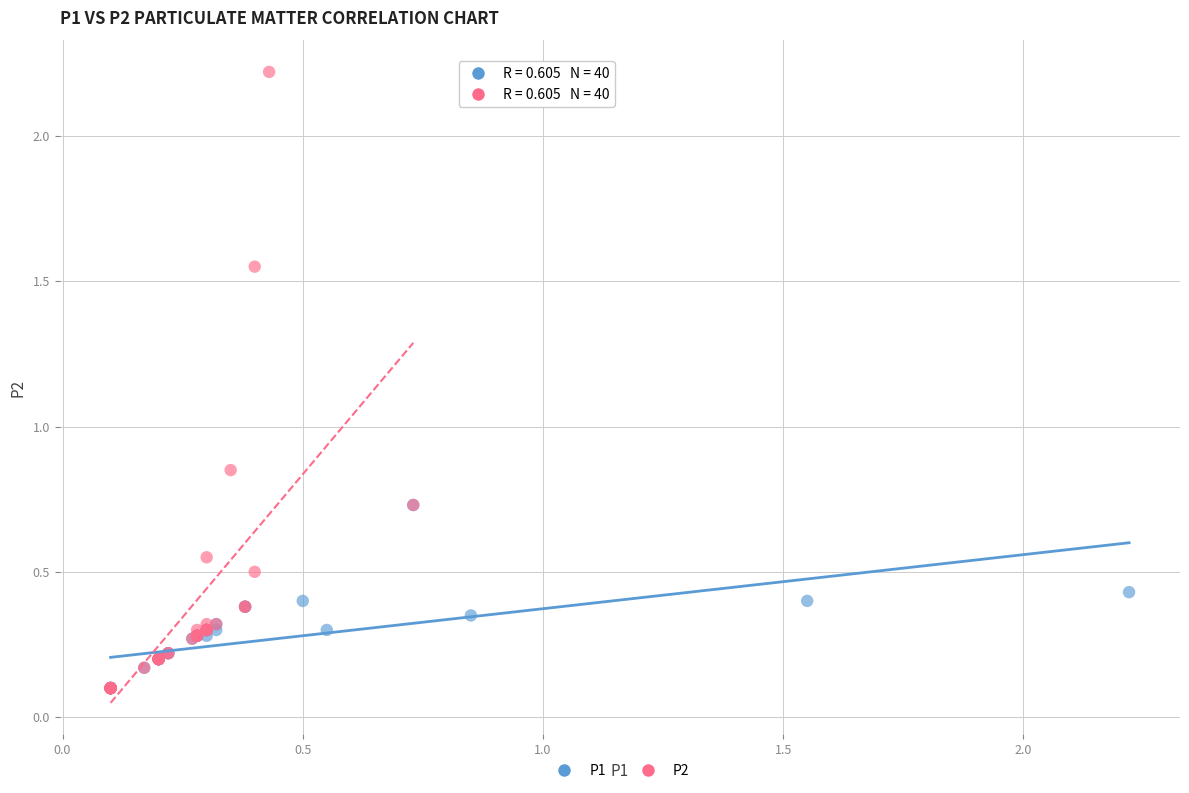

Which series reaches the maximum Y coordinate?

P2